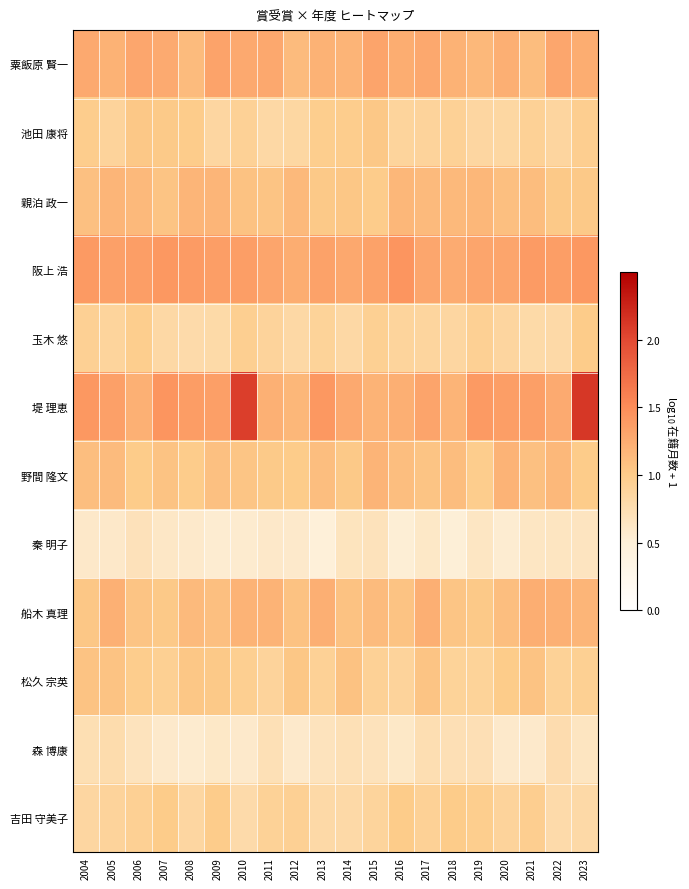

Which label corresponds to the largest value in the chart?

2023